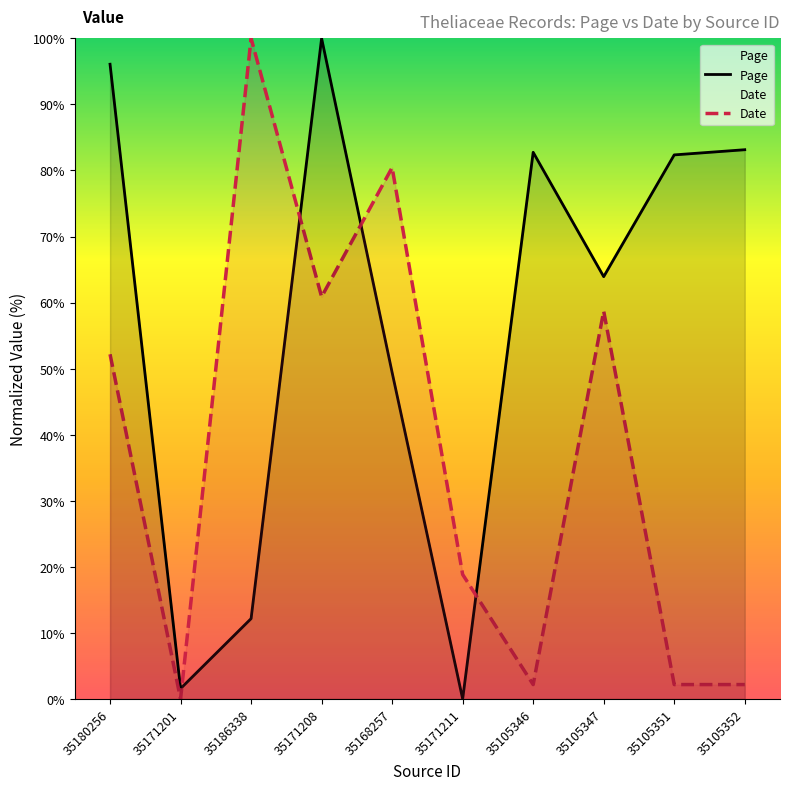

Which series has the largest total across all categories?

Page